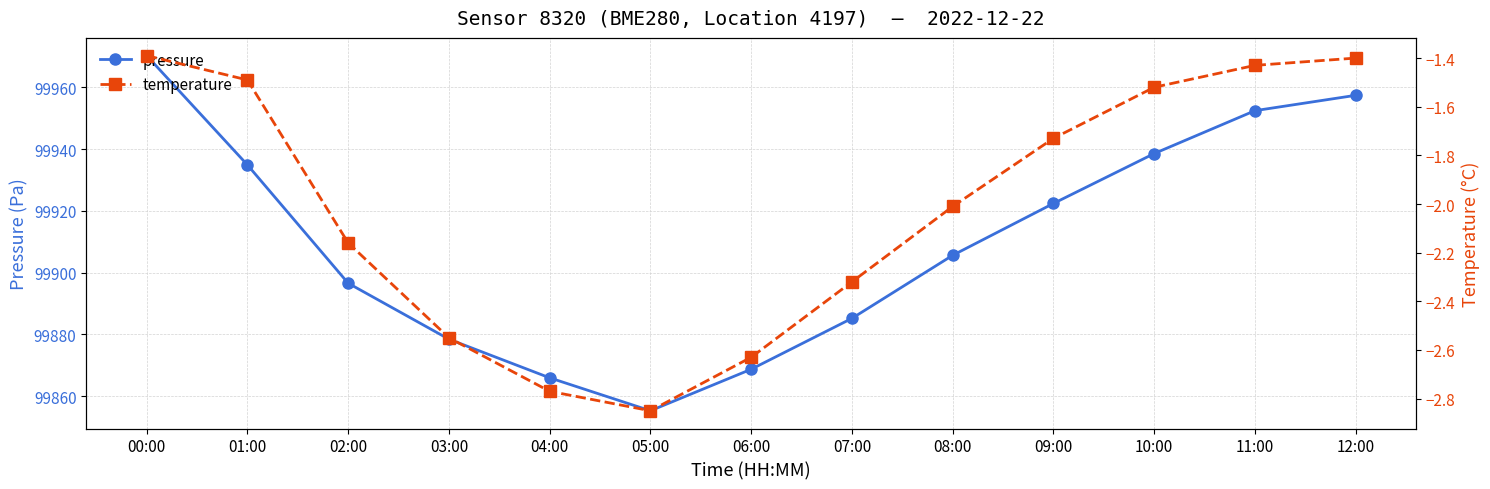

True or false: pressure has a value of 44119.1 at 12:00.

False